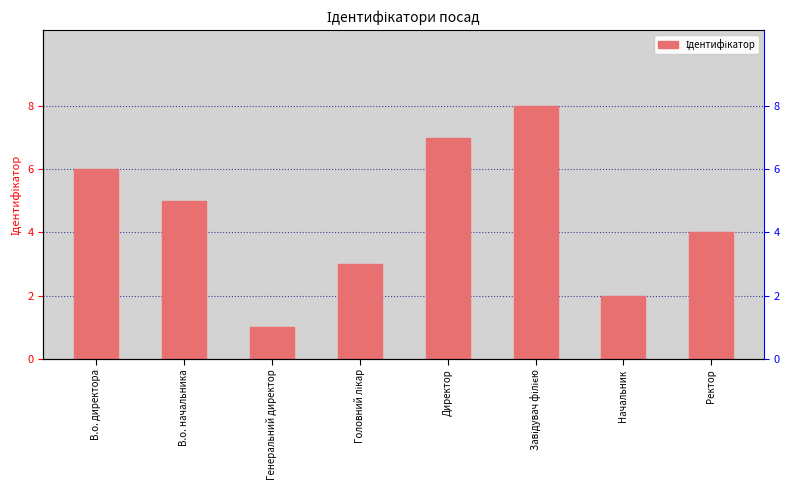

What is the label of the 3rd bar from the left?

Генеральний директор